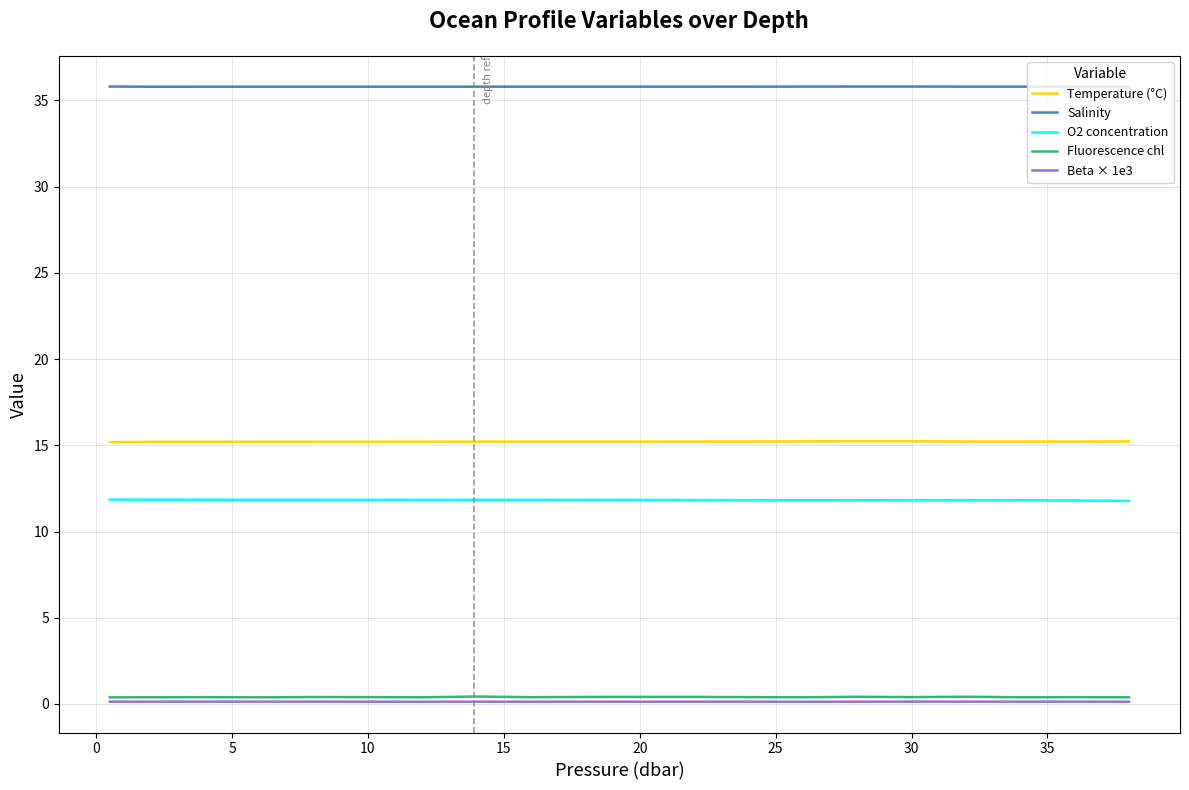

What is the lowest value of the Salinity series?

35.8